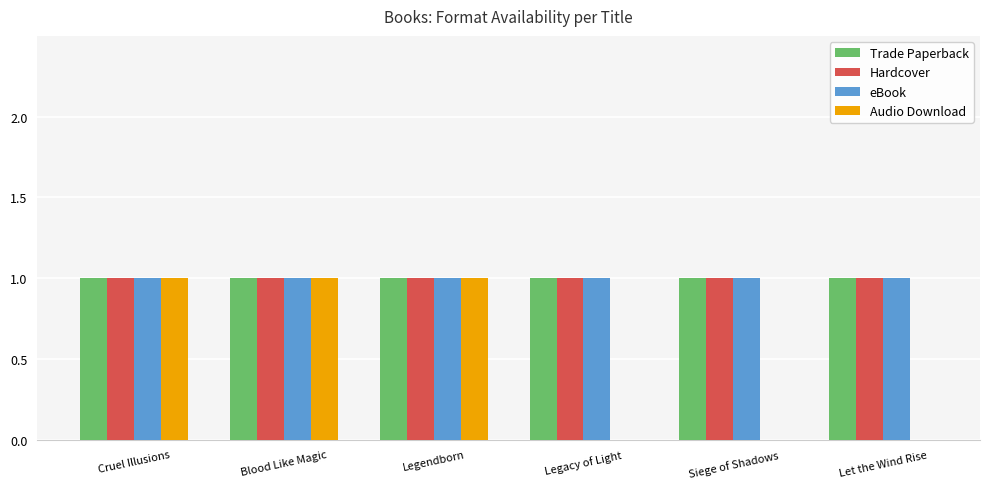

Is the value of Trade Paperback at Blood Like Magic greater than the value of Audio Download at Let the Wind Rise?

Yes